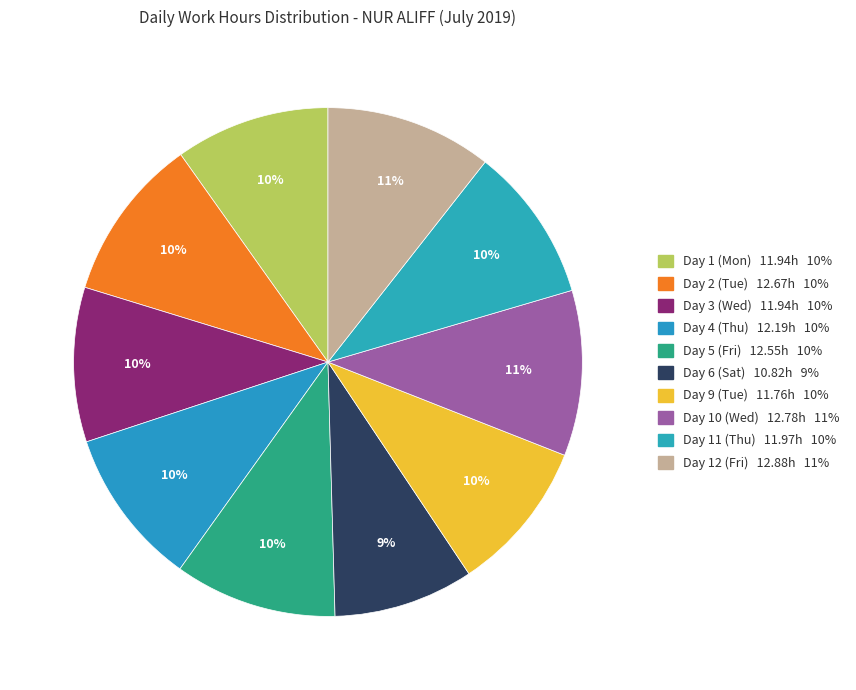

How many segments does this pie chart have?

10